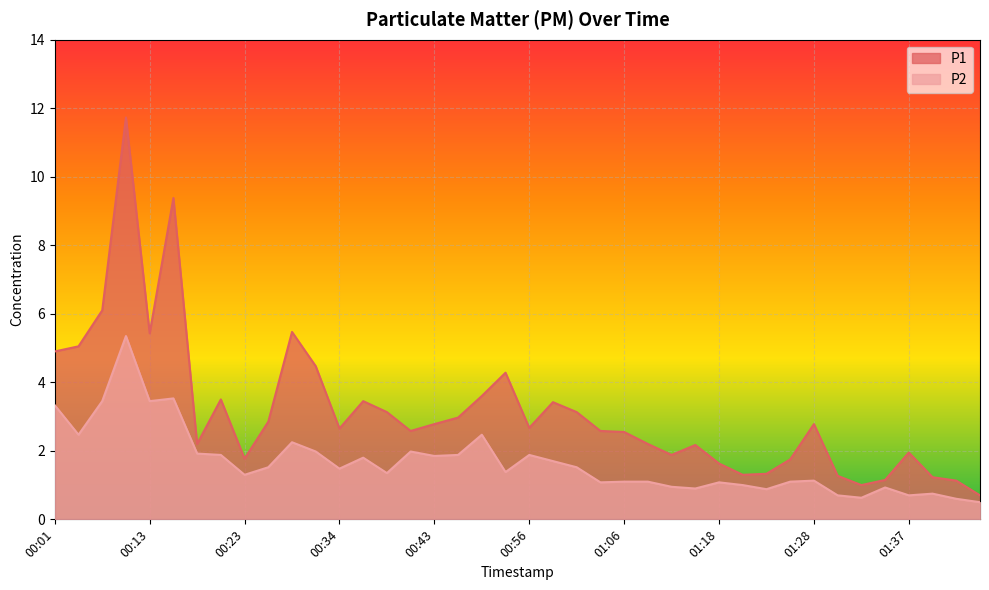

What is the difference between the second highest and second lowest values in the P2 series?

2.9